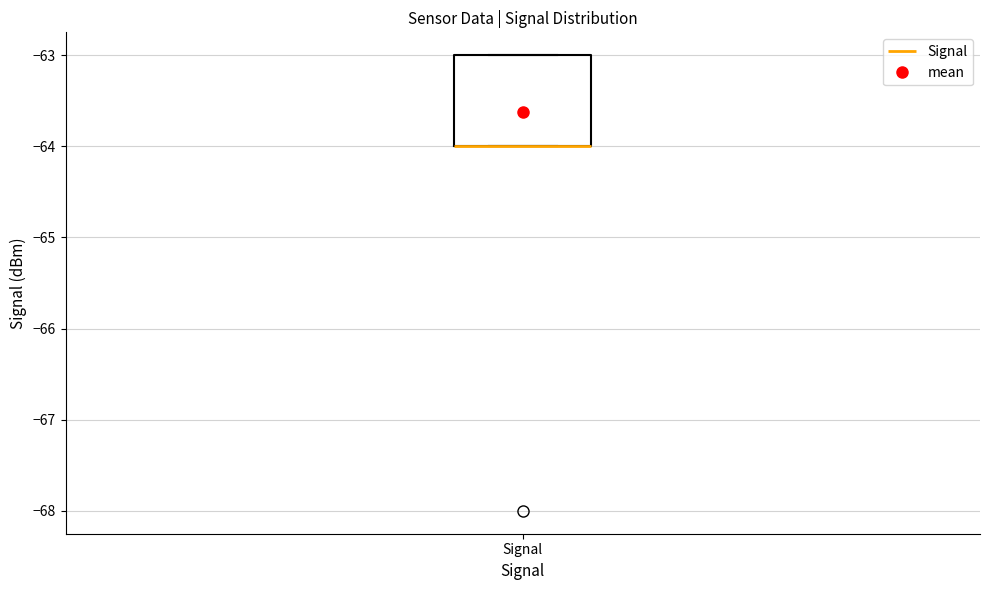

Where is the lower edge of the box for Signal on the y-axis? The values are not printed on the chart, so give them approximately, as read against the axis.

-64